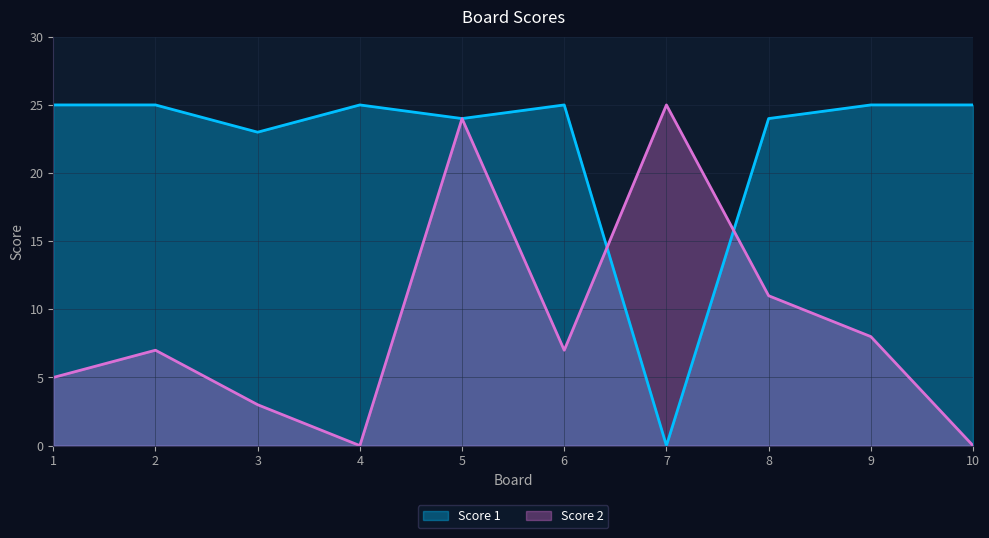

Rank the series by their average value, from lowest to highest.

Score 2, Score 1